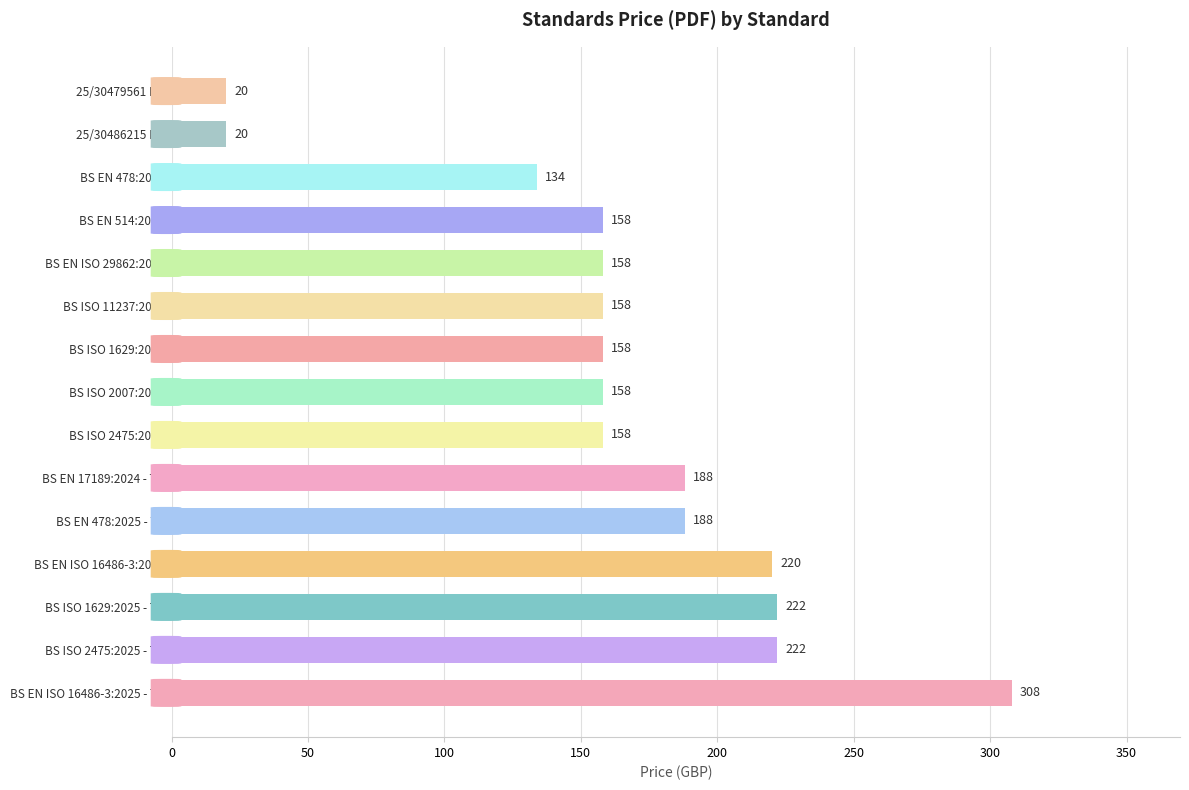

Read the value at BS ISO 1629:2025 - TC, to the nearest 10.

220